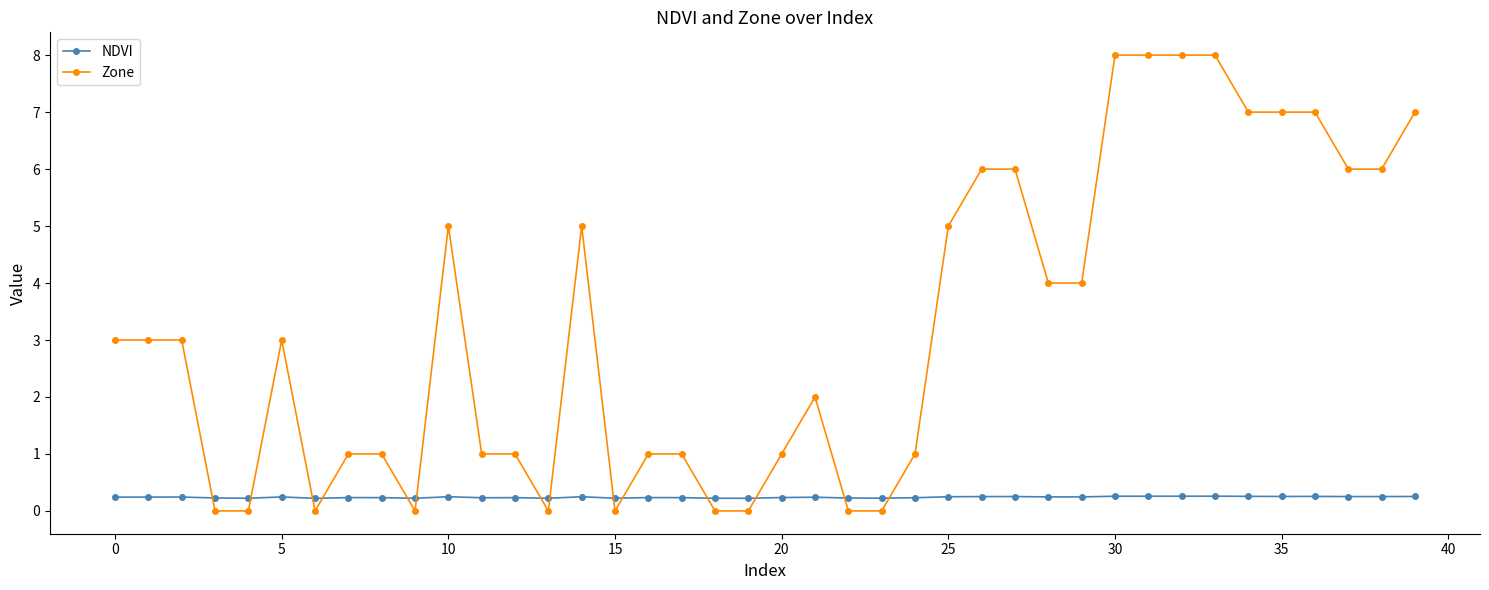

List the series in order of their peak value, highest first.

Zone, NDVI